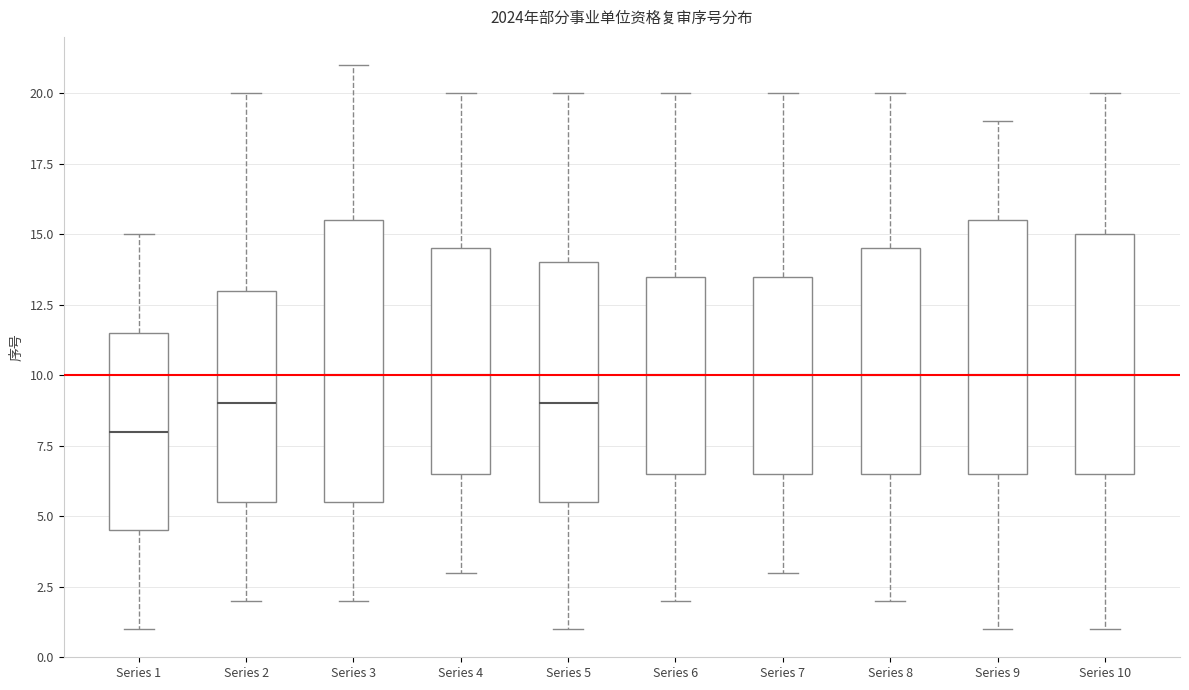

Comparing the boxes themselves (not the whiskers), which one is the tallest?

Series 3